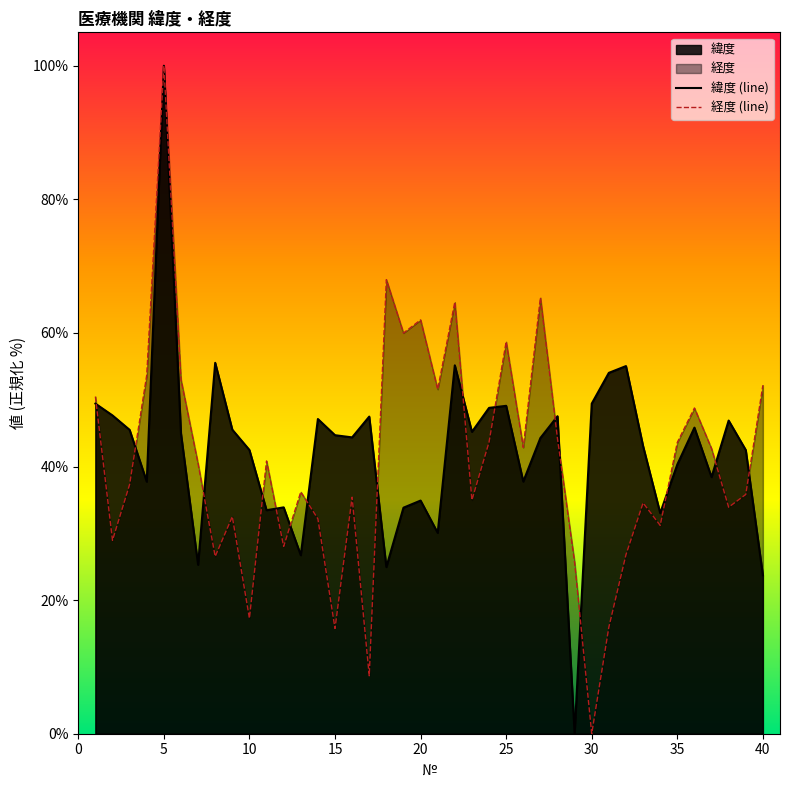

What is the sum of all 緯度 (line) values?

1695.5